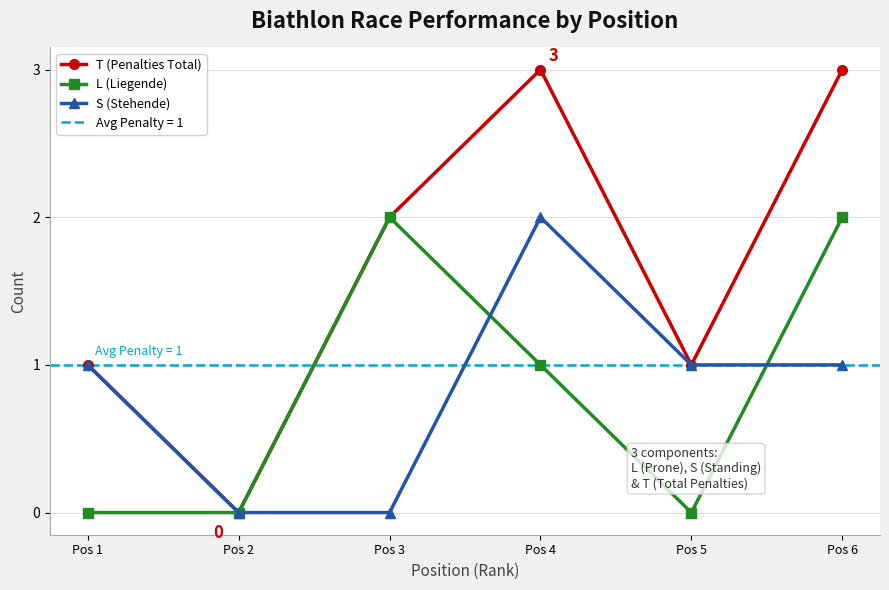

What is the sum of all S (Stehende) values?

5